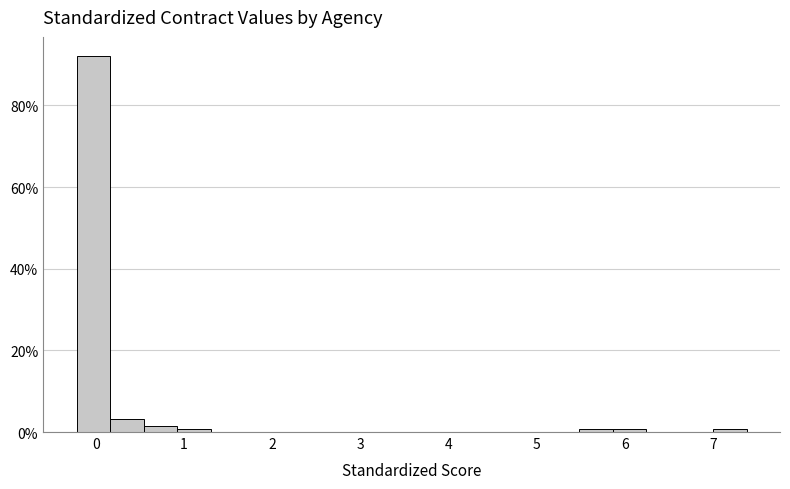

Around what value on the x-axis is the tallest bar? Give the approximate position of its centre, as read against the axis.

0.0